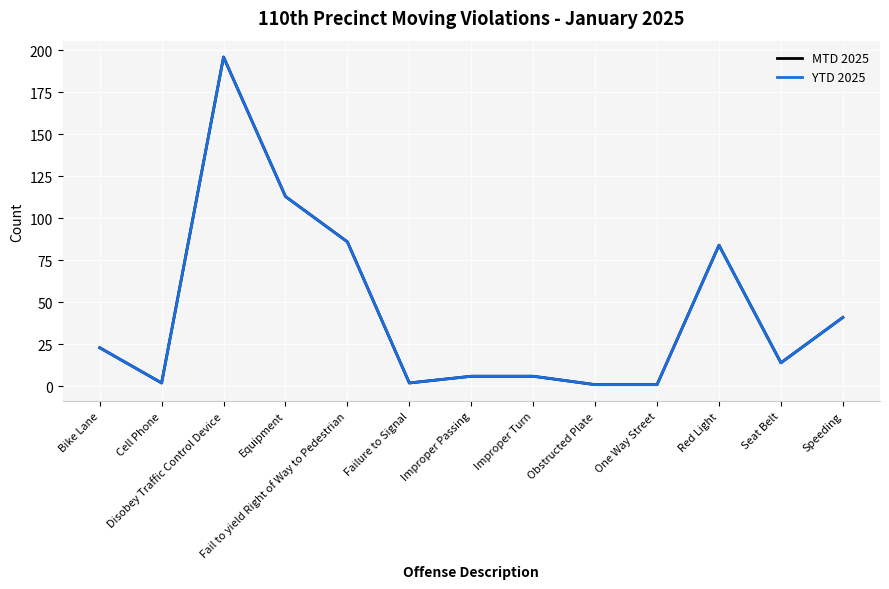

Which series has the largest total across all categories?

MTD 2025